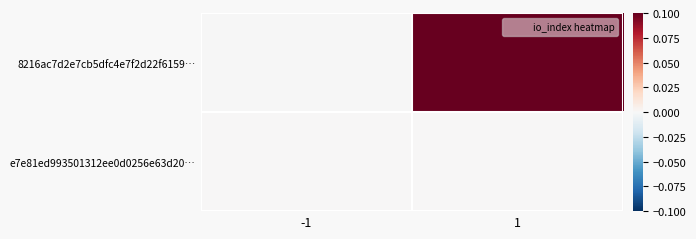

List the series in order of their overall mean, highest first.

8216ac7d2e7cb5dfc4e7f2d22f6159…, e7e81ed993501312ee0d0256e63d20…